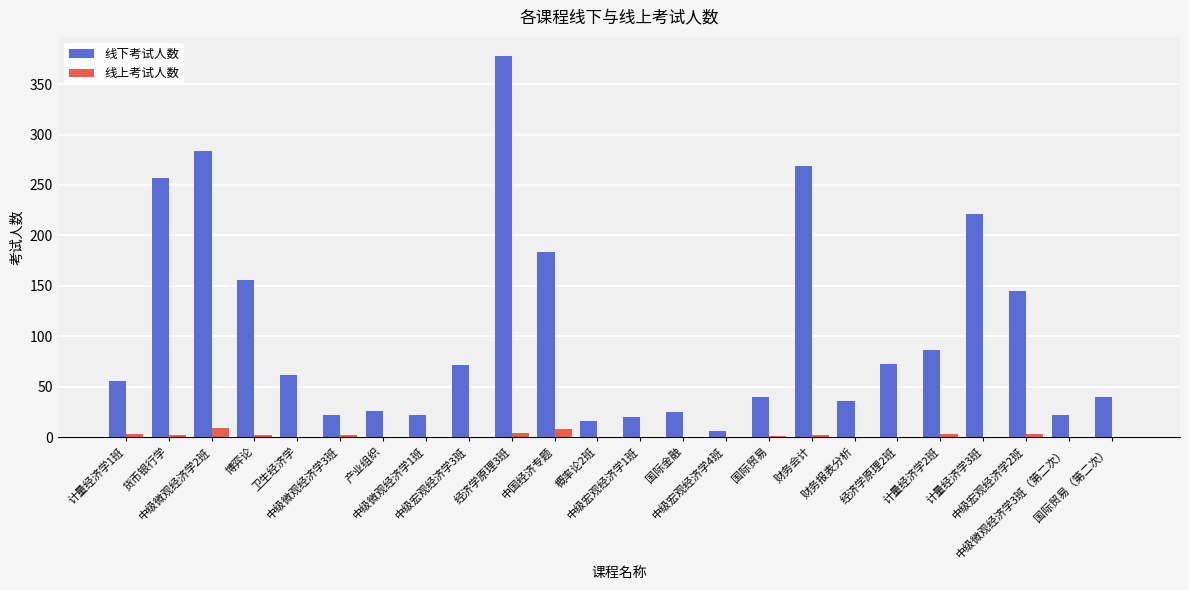

What is the maximum value for 线上考试人数?

9